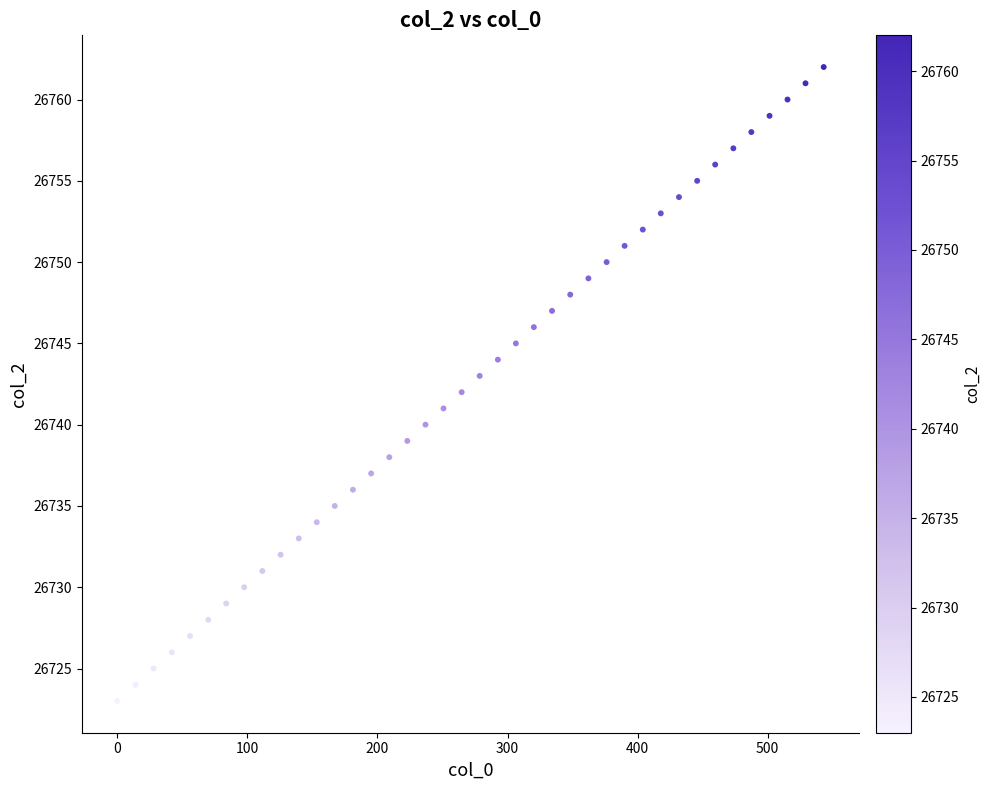

What is the range of Y values (max minus min)?

39